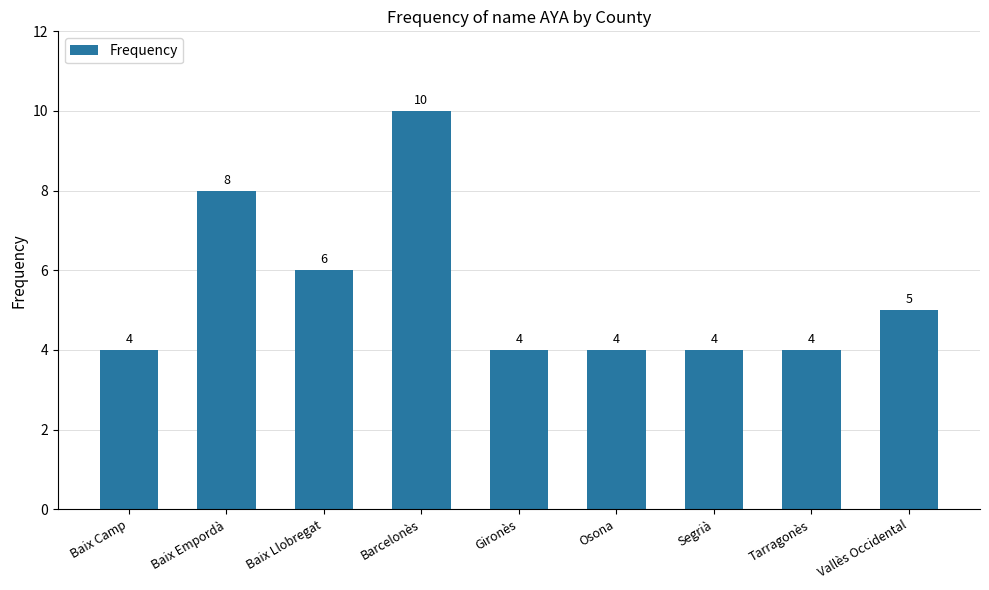

What position from the left is Osona?

6